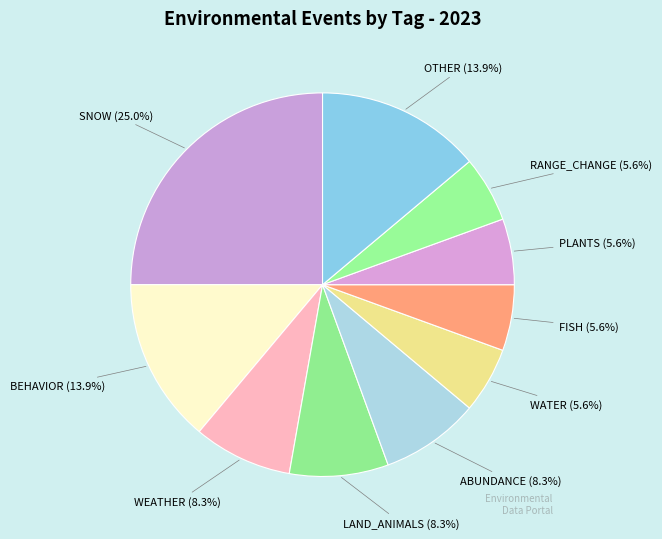

Count the number of slices in the pie.

10